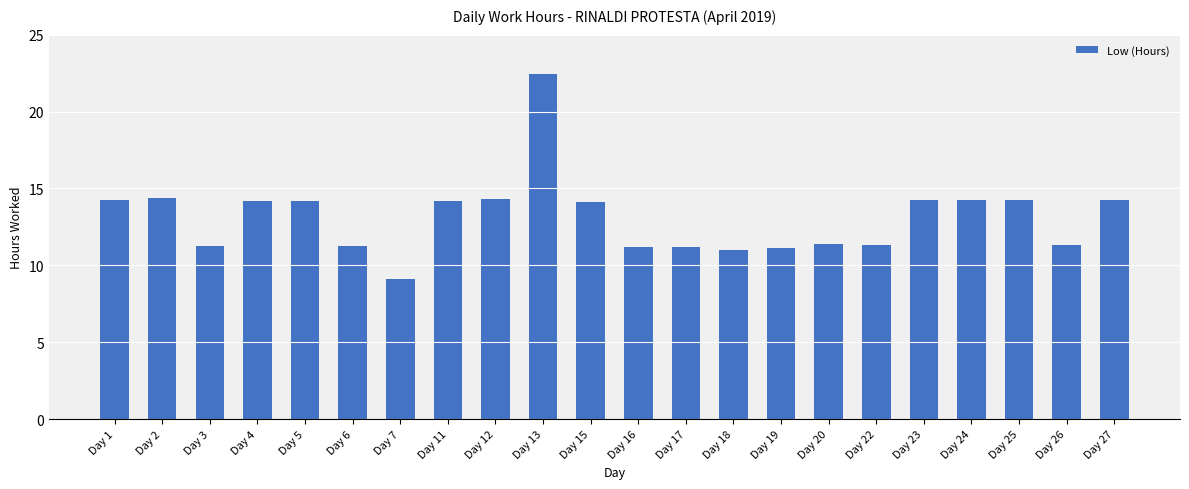

What is the difference between the second highest and second lowest values?

3.4